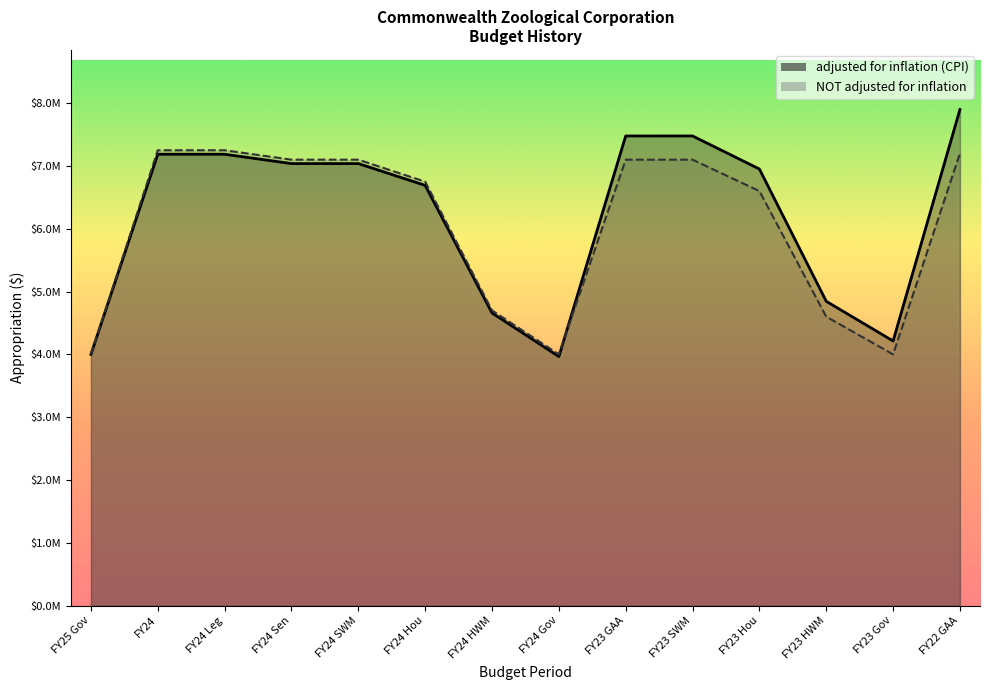

What are all the series names shown in the legend?

adjusted for inflation (CPI), NOT adjusted for inflation